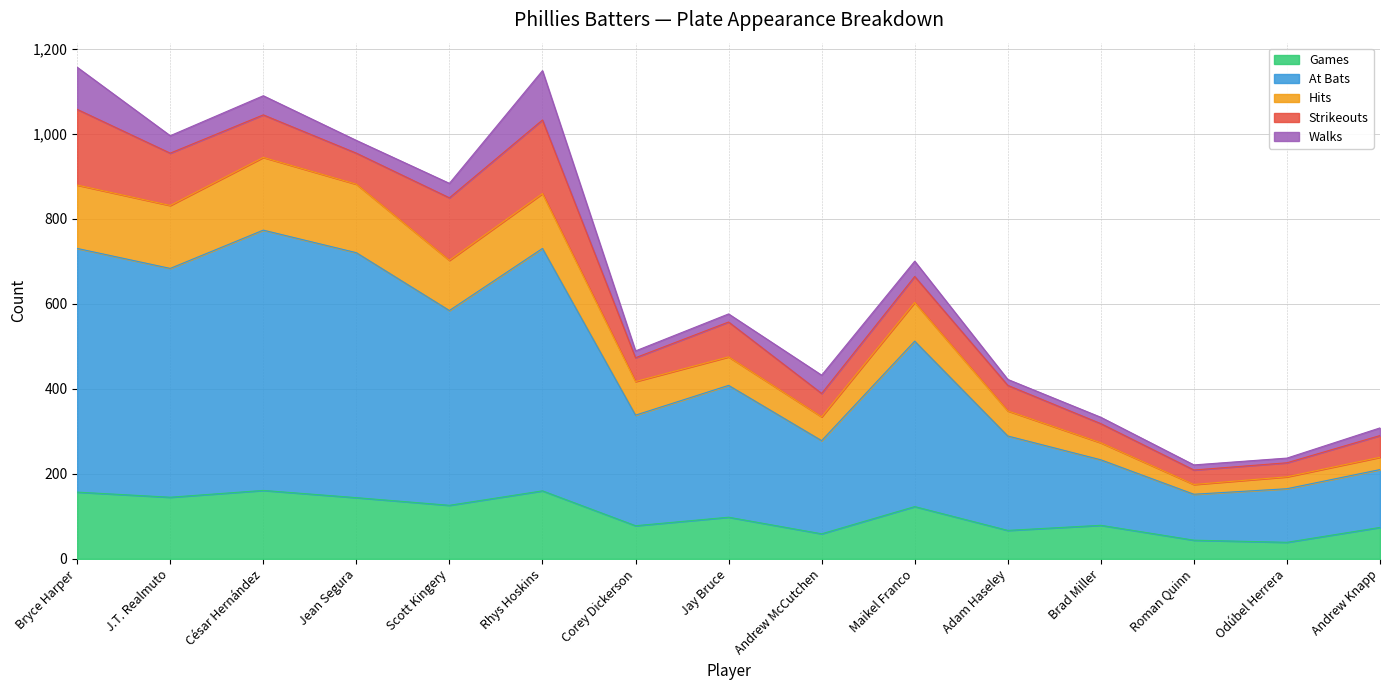

What is the maximum value for Games?

161